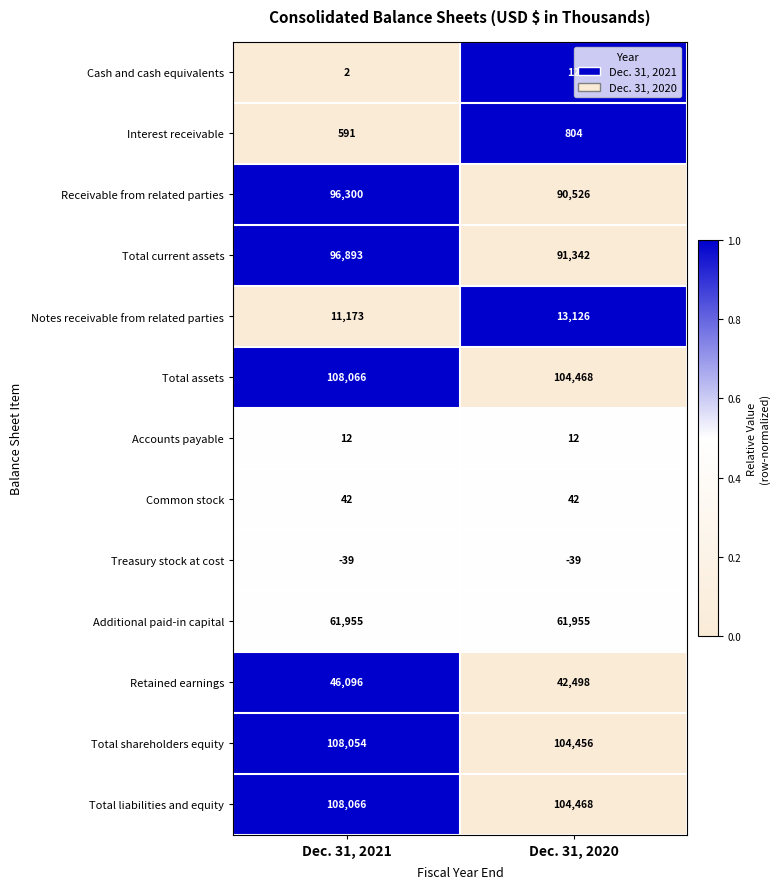

Rank the categories by Retained earnings value from lowest to highest.

Dec. 31, 2020, Dec. 31, 2021